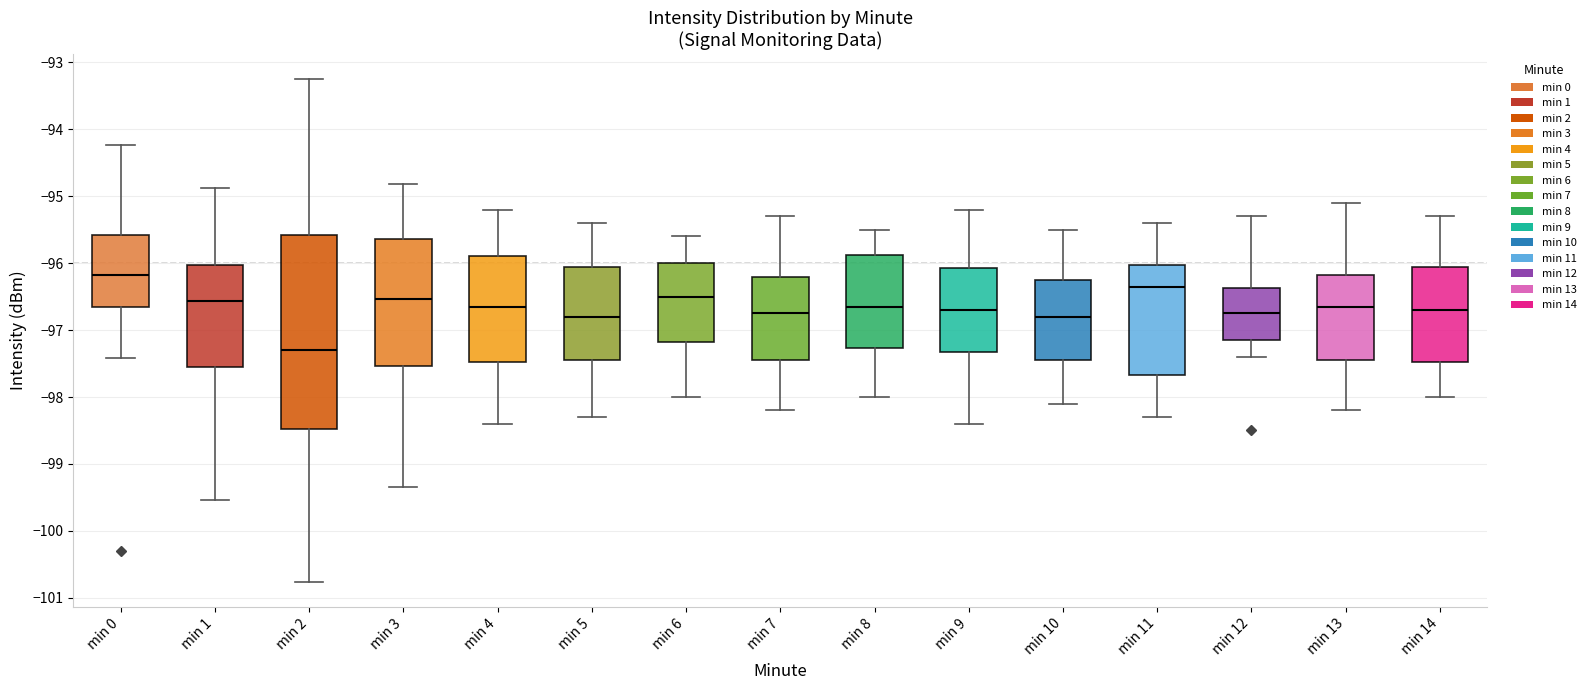

Where does the lower whisker of the box for min 3 end on the y-axis? The values are not printed on the chart, so give them approximately, as read against the axis.

-99.3